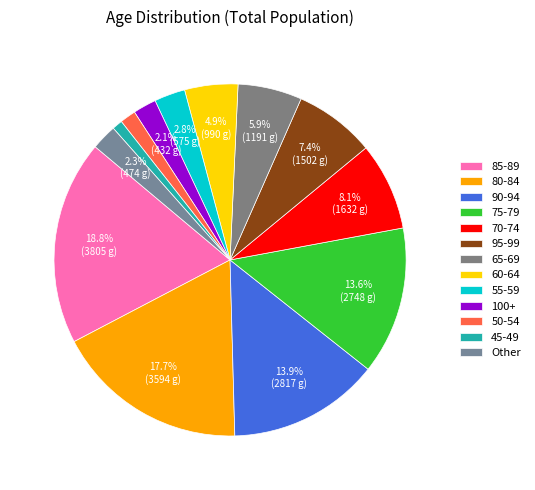

Is there a majority slice in this chart?

No